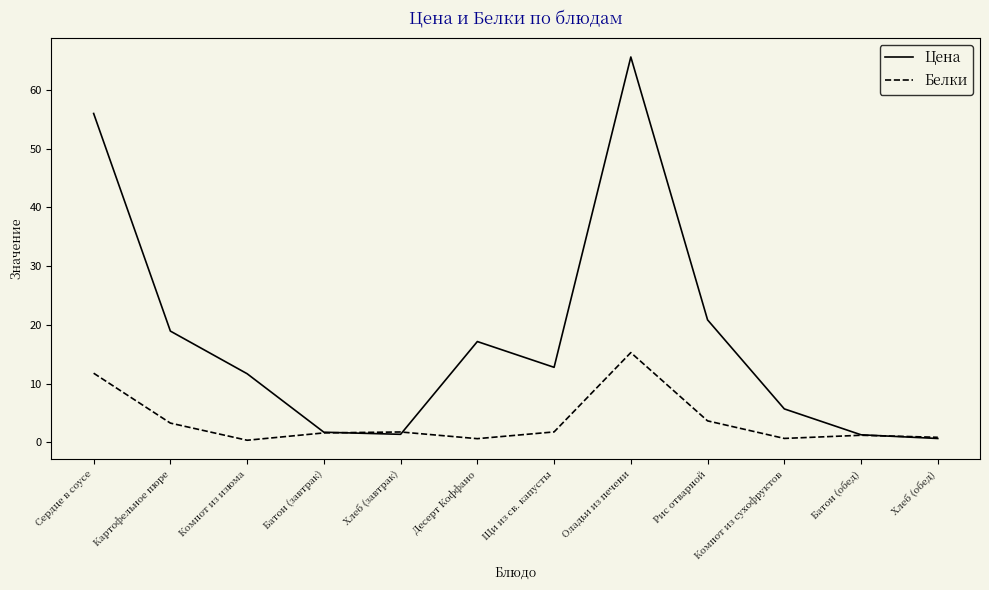

Where is Цена nearest to the value 33?

Рис отварной